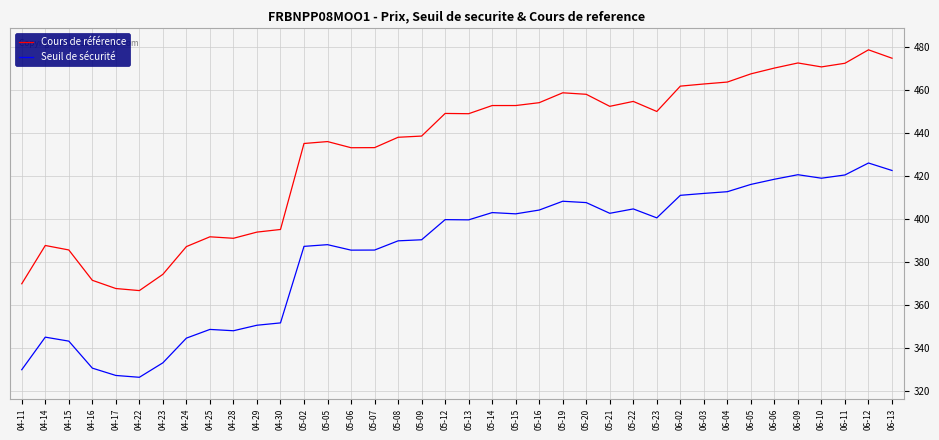

At 04-15, list the series in order from largest to smallest.

Cours de référence, Seuil de sécurité